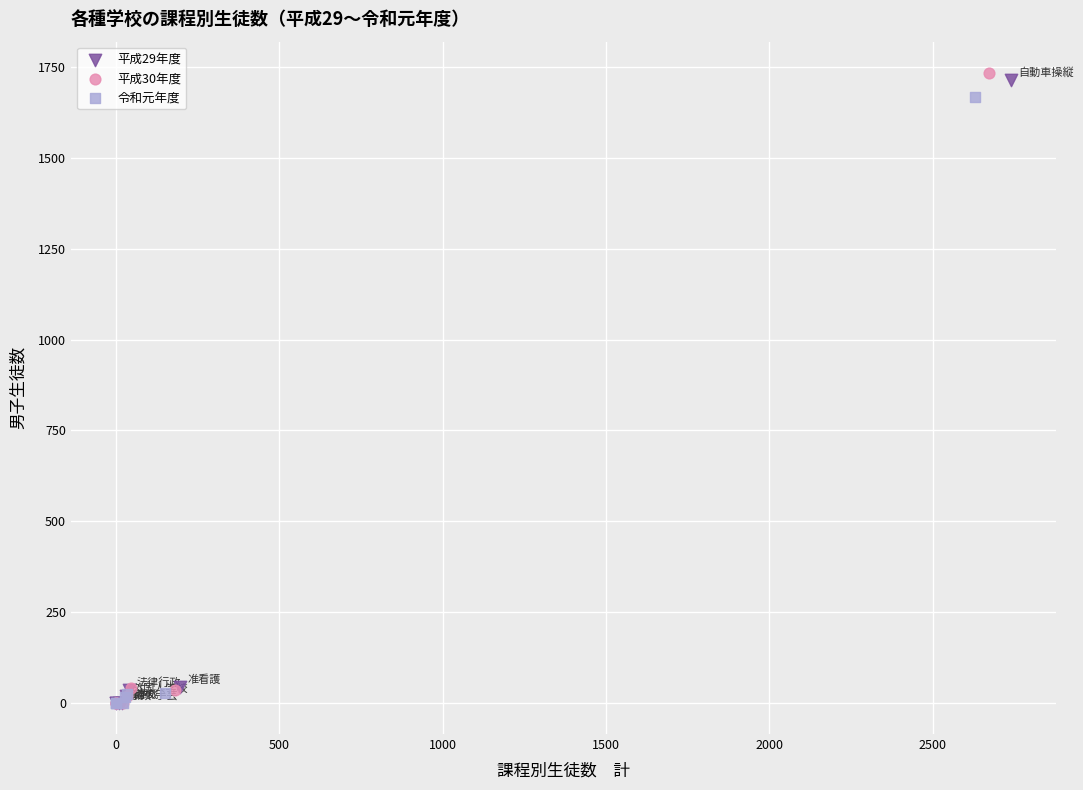

Which series has the widest spread of Y values?

平成30年度